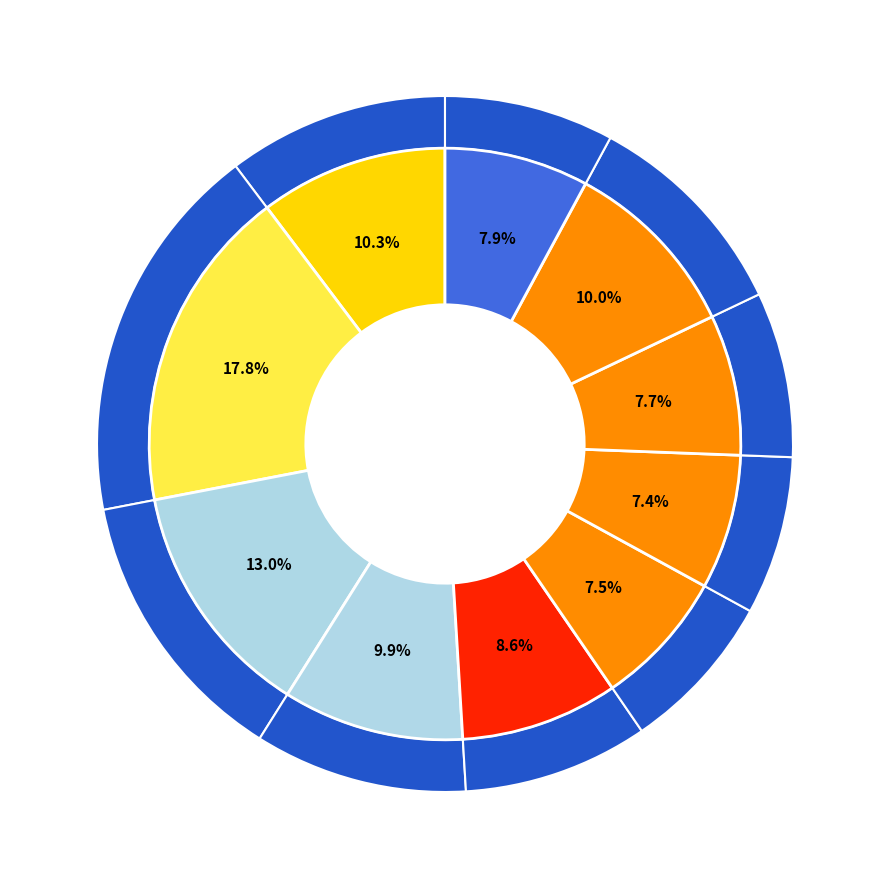

To the nearest percent, what is the combined percentage of pct15 and pct95?

26%